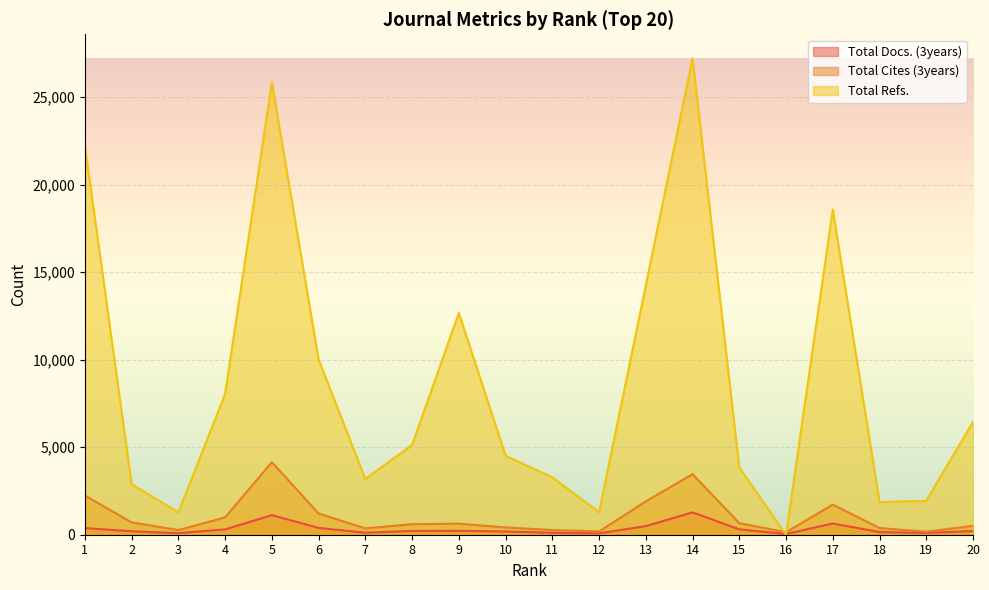

Where is the first local minimum for Total Refs.?

3